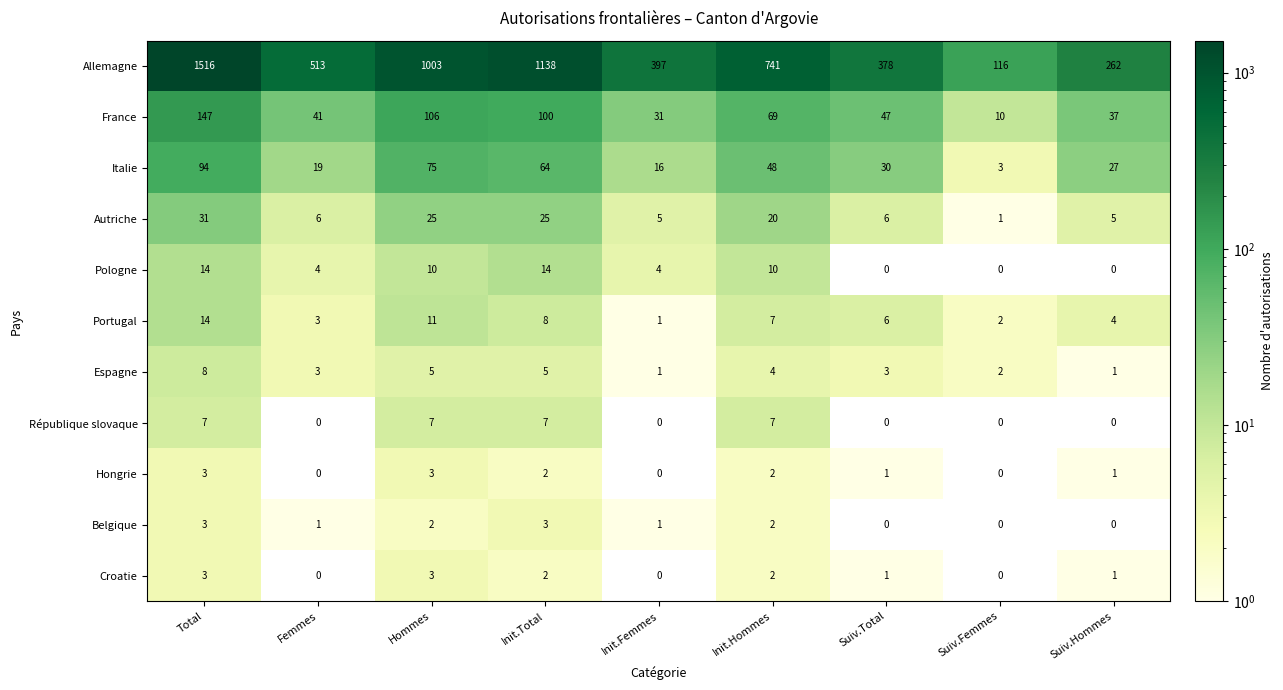

At which category does the chart reach its peak across all series?

Total